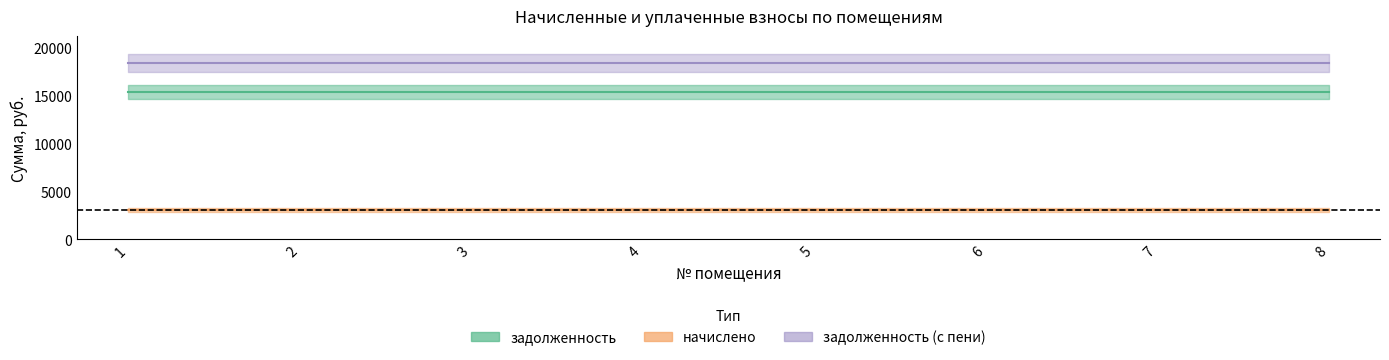

Rank the series at 4 from highest to lowest value.

задолженность_пени, задолженность, начислено